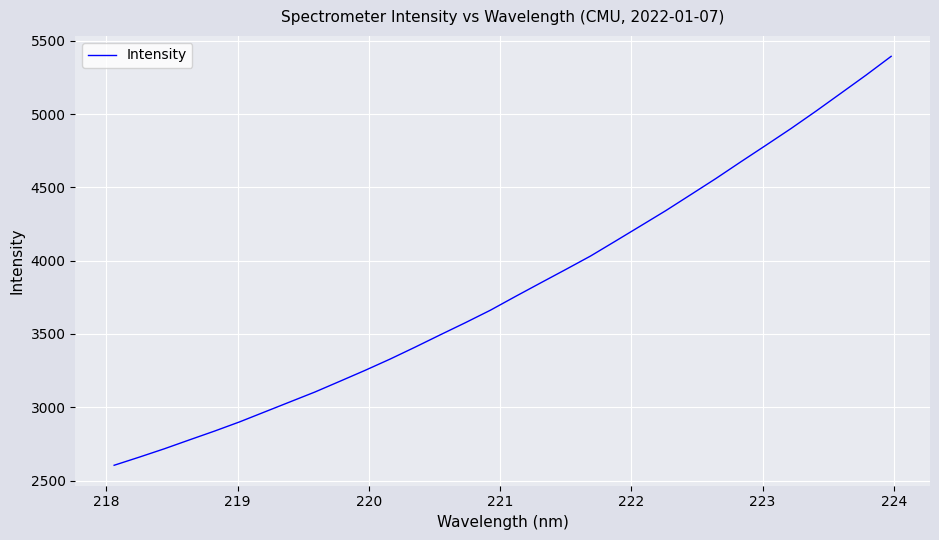

What is the minimum value shown in the chart?

2604.2